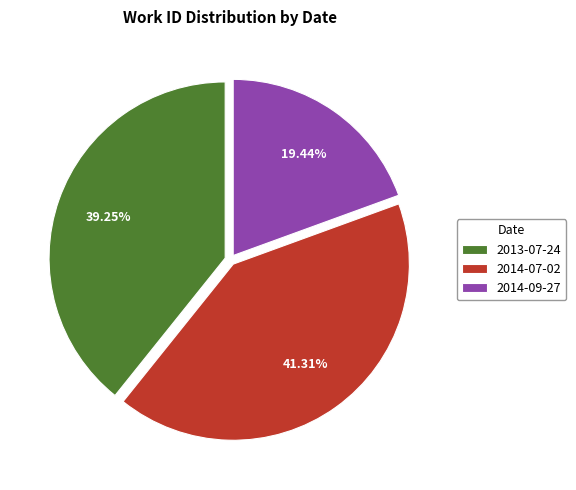

Is there a majority slice in this chart?

No